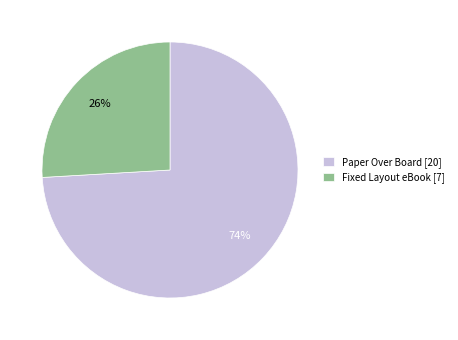

Combined, do Paper Over Board and Fixed Layout eBook account for over 50%?

Yes